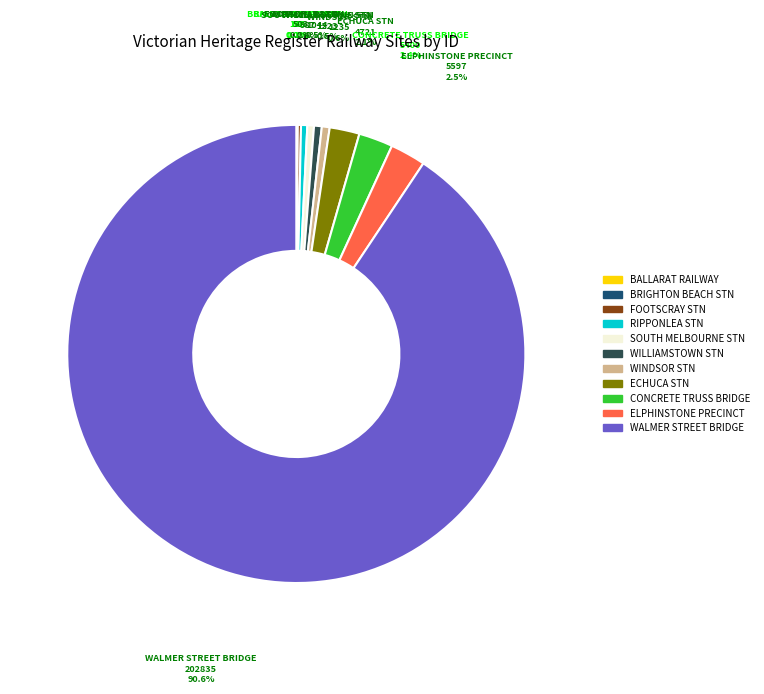

Is there a majority slice in this chart?

Yes